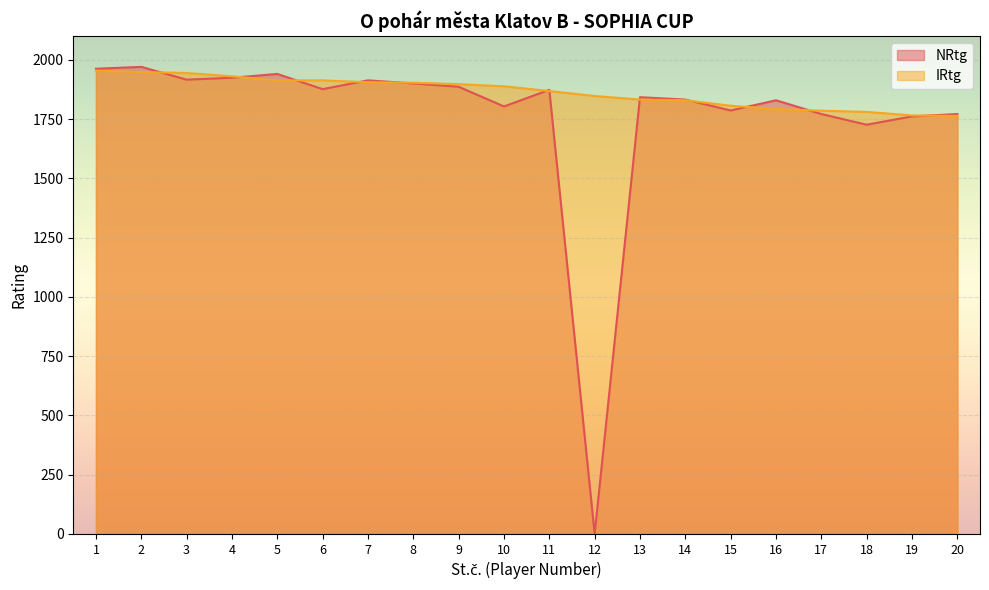

What are all the series names shown in the legend?

NRtg, IRtg